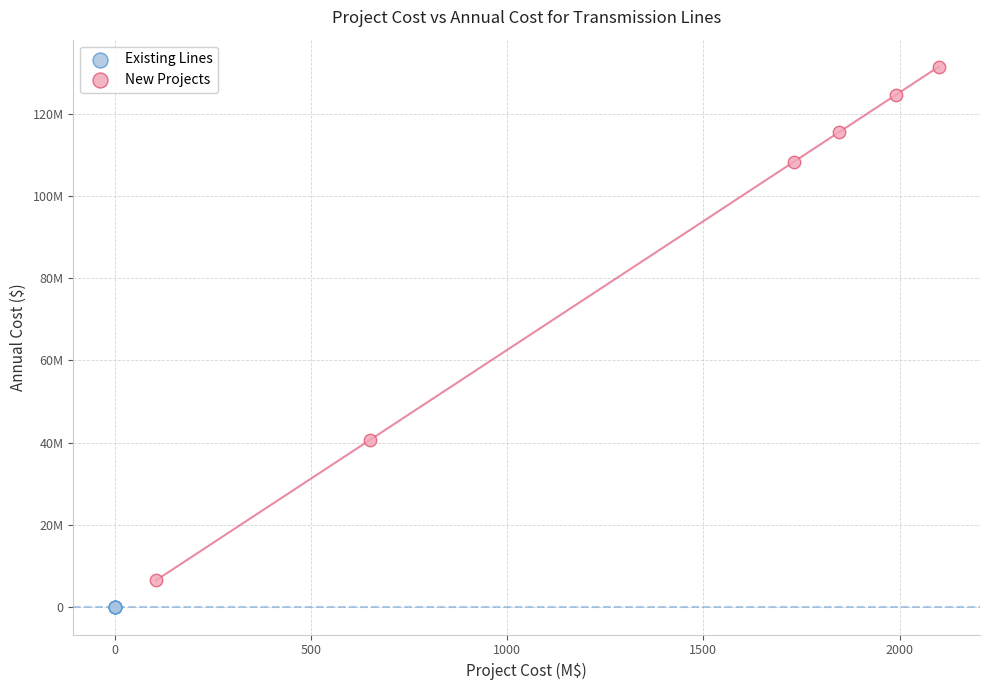

What are all the series names shown in the legend?

Existing Lines, New Projects